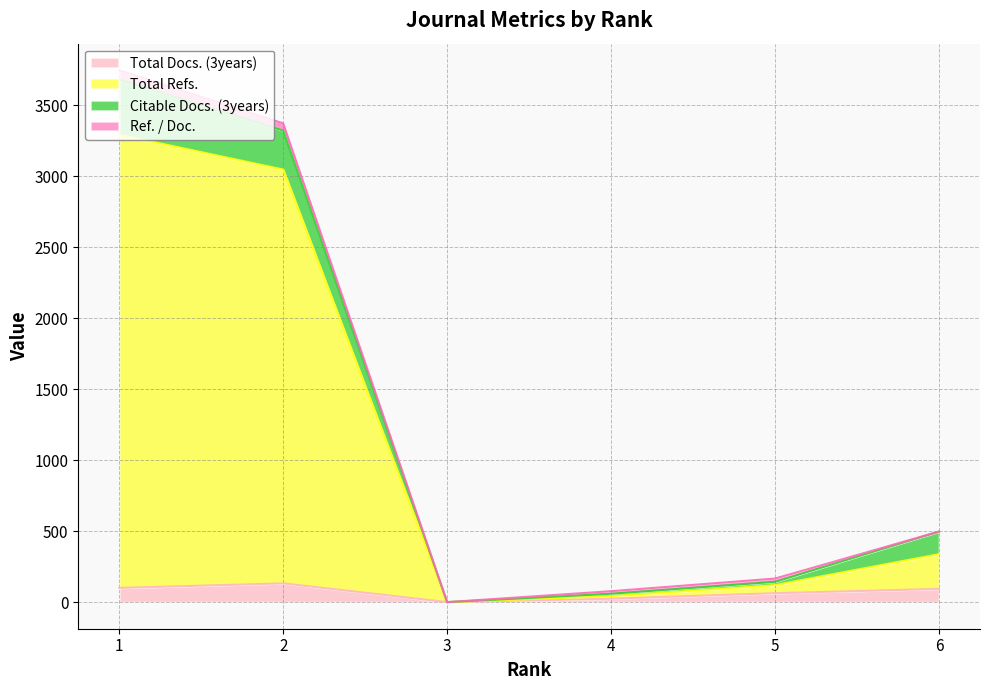

Between 3 and 4, which is larger?

4